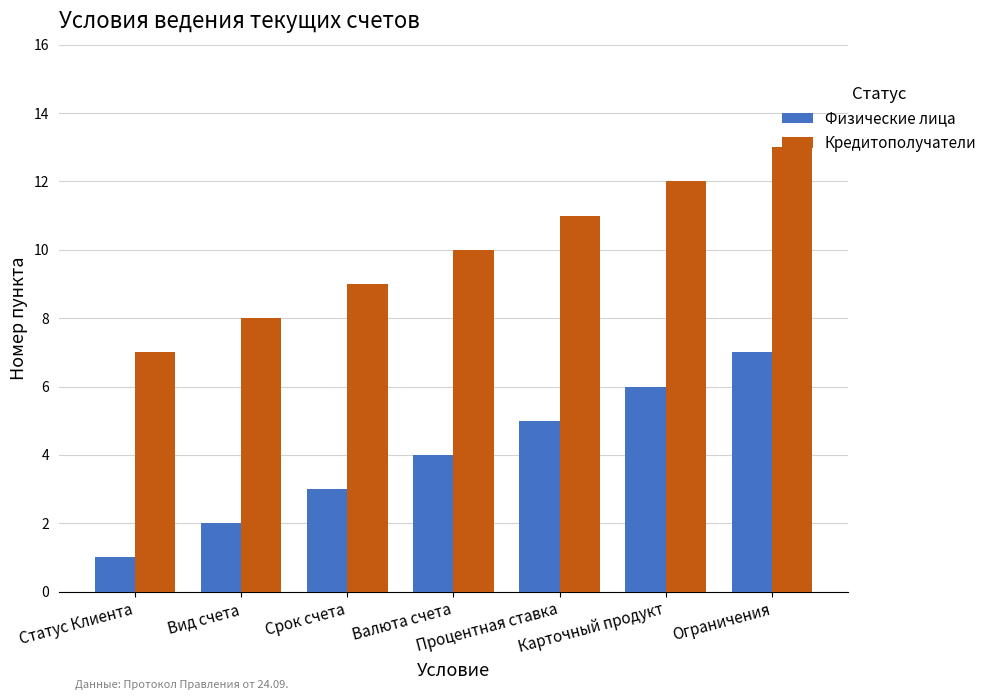

What position from the right is Карточный продукт?

2